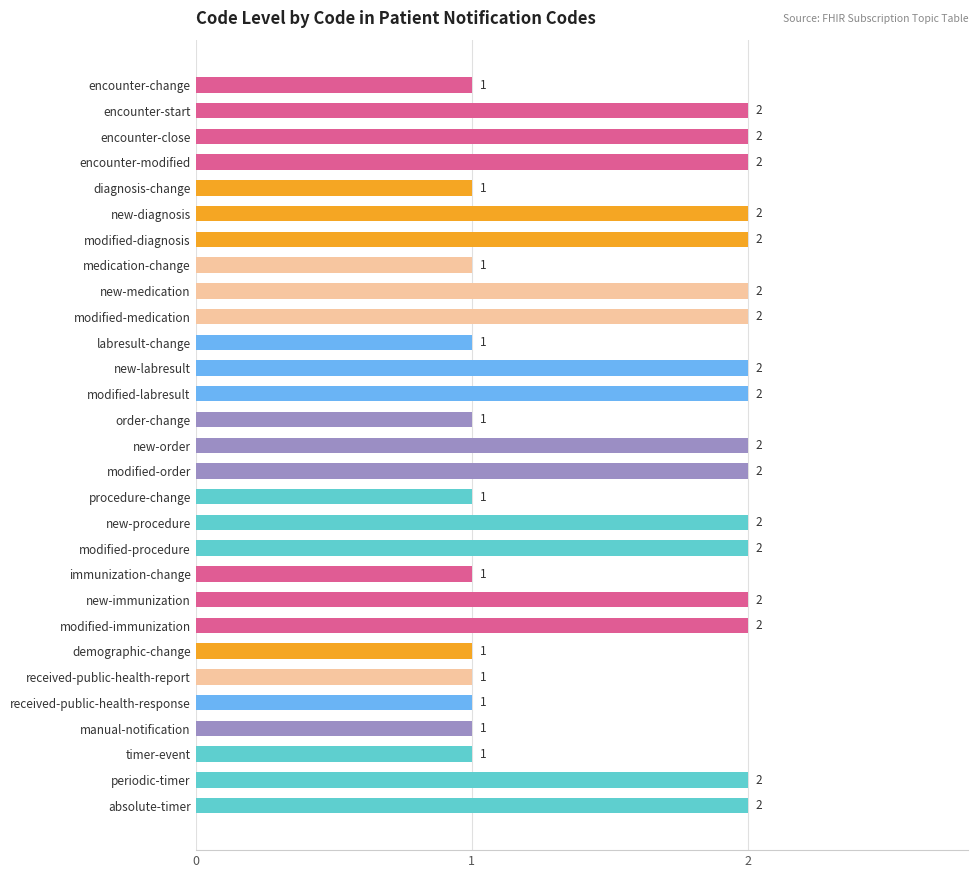

What is the ratio of the value at encounter-change to the value at received-public-health-response?

1.0